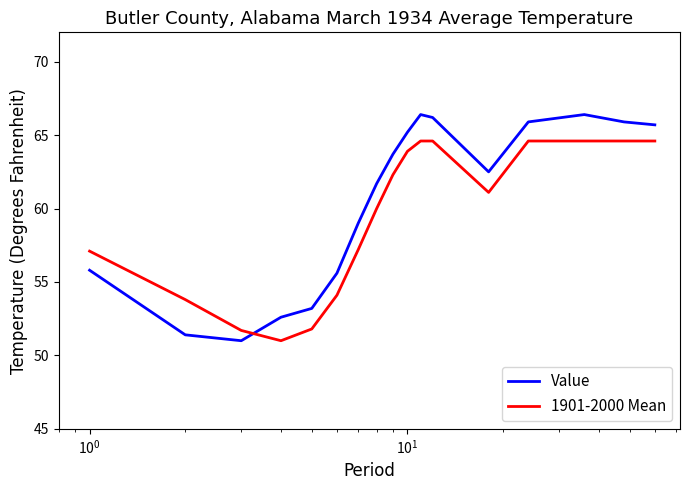

List the series in order of their peak value, highest first.

Value, 1901-2000 Mean